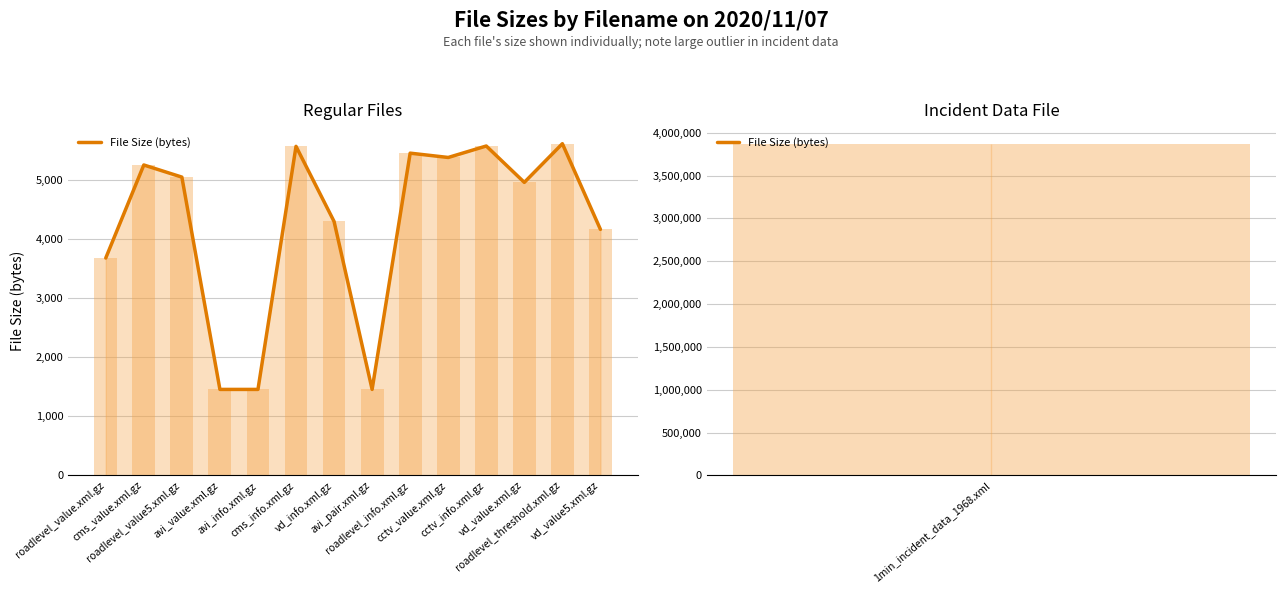

What is the value of the 12th bar from the left?

4954